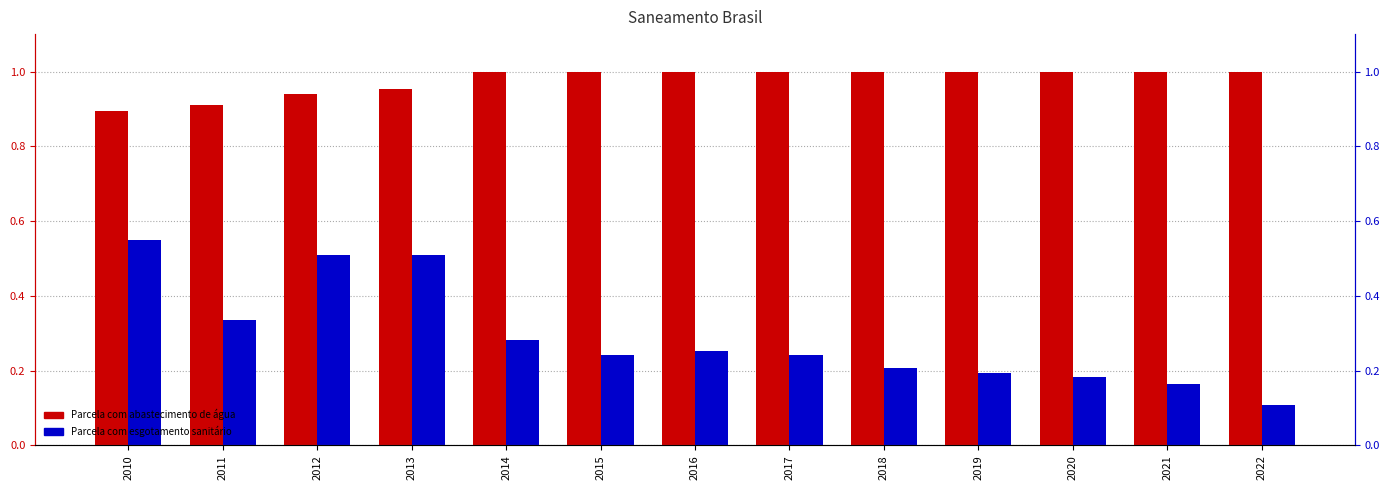

What is the total value across all series at 2017?

1.2